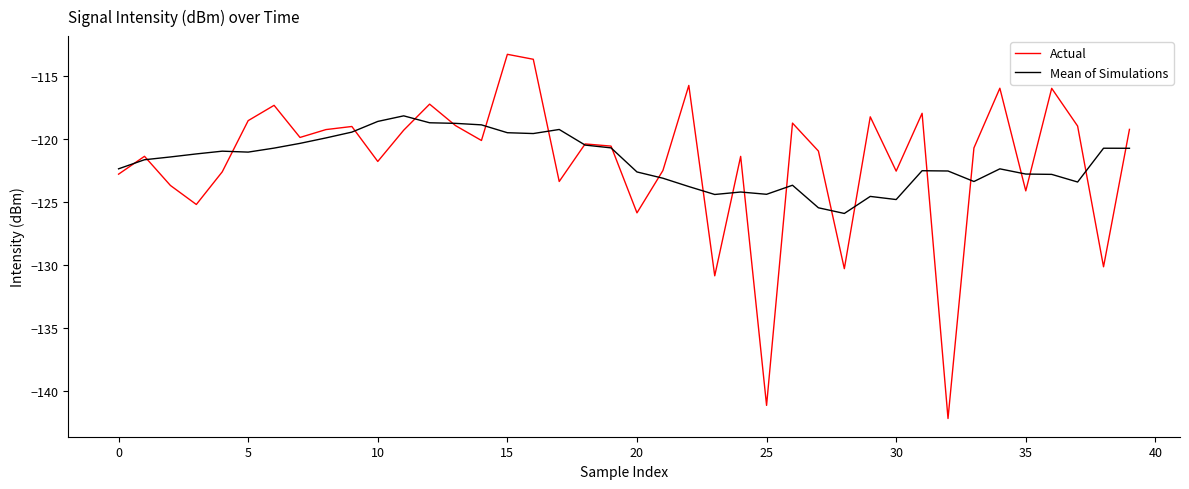

List the series in order of their peak value, highest first.

Actual, Mean of Simulations